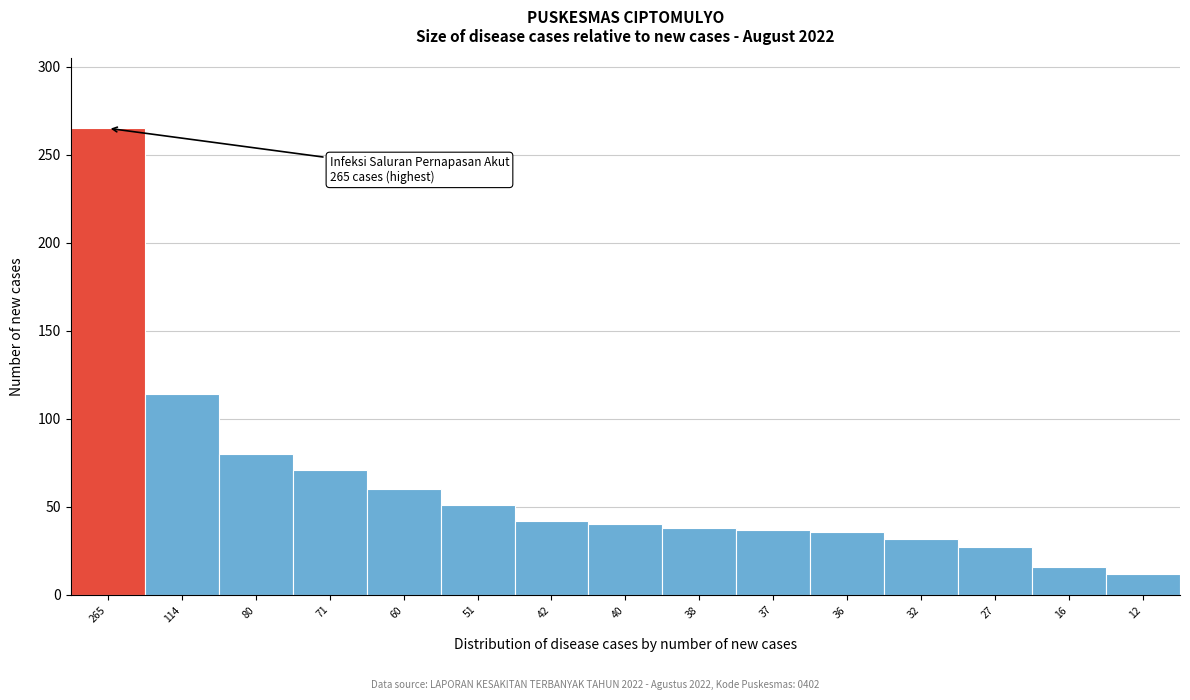

What is the change in value from 80 to 42?

-38